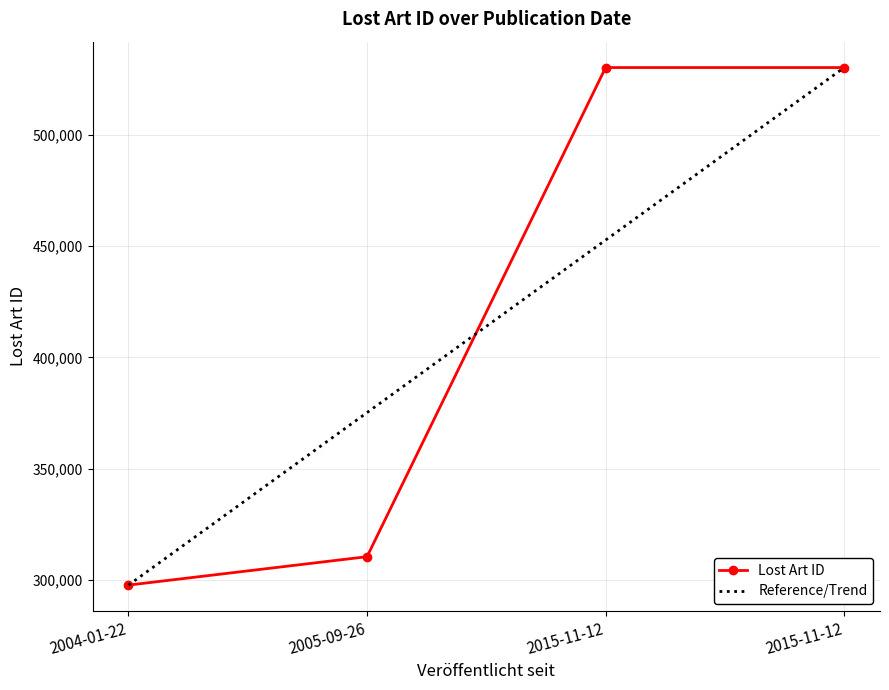

What is the approximate value at 2015-11-12?

530298